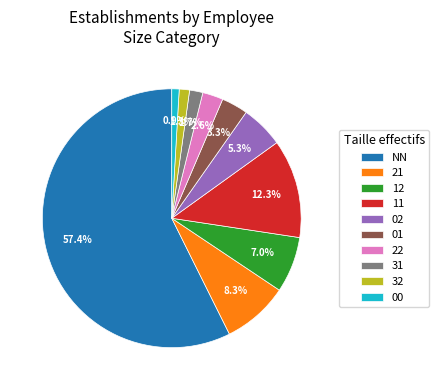

How many slices are in this pie chart?

10